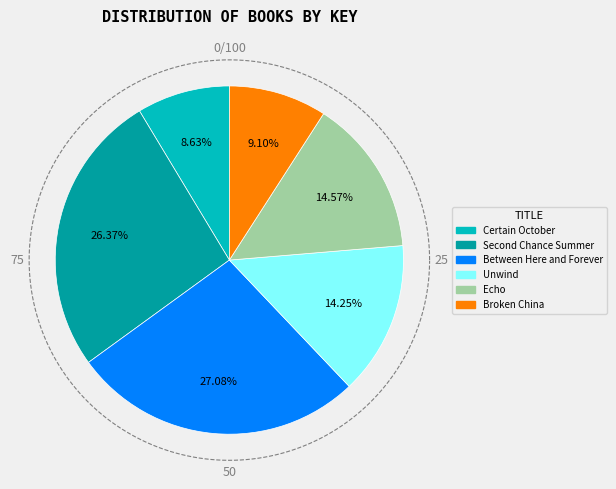

Is it true that Unwind is 29% of the pie?

False